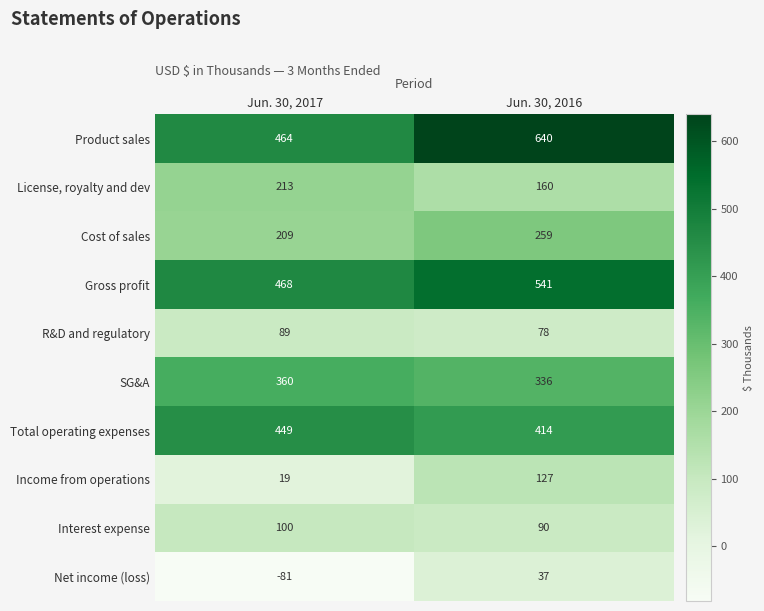

List the series in order of their peak value, highest first.

Product sales, Gross profit, Total operating expenses, SG&A, Cost of sales, License, royalty and dev, Income from operations, Interest expense, R&D and regulatory, Net income (loss)